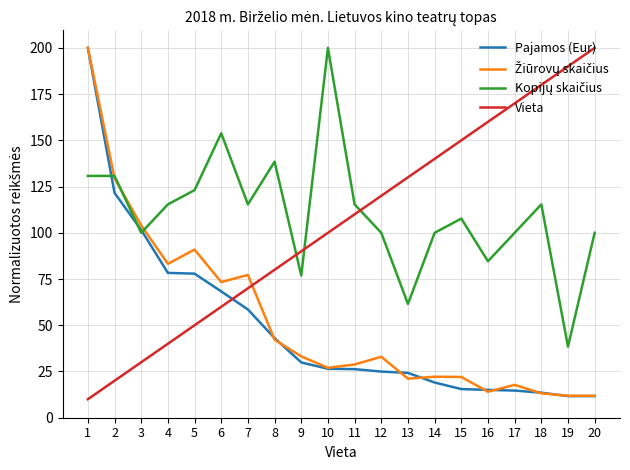

At how many categories does at least one series exceed 196?

3